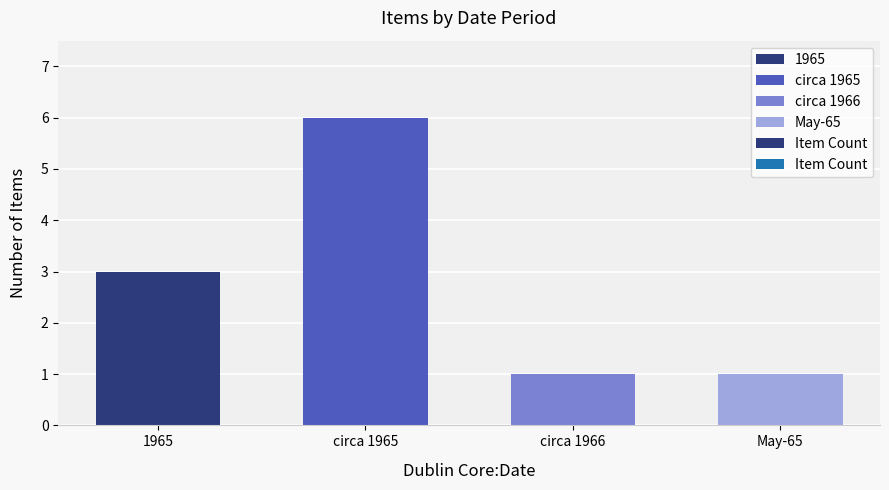

What is the difference between the values at 1965 and circa 1966?

2